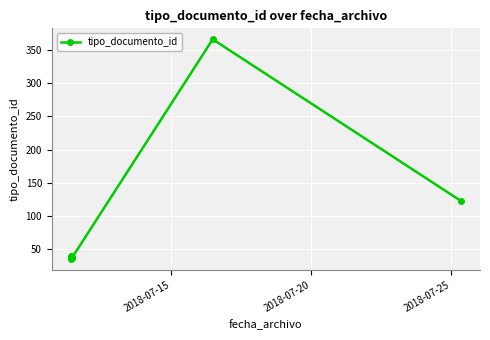

What is the value of the 6th point from the left?

366